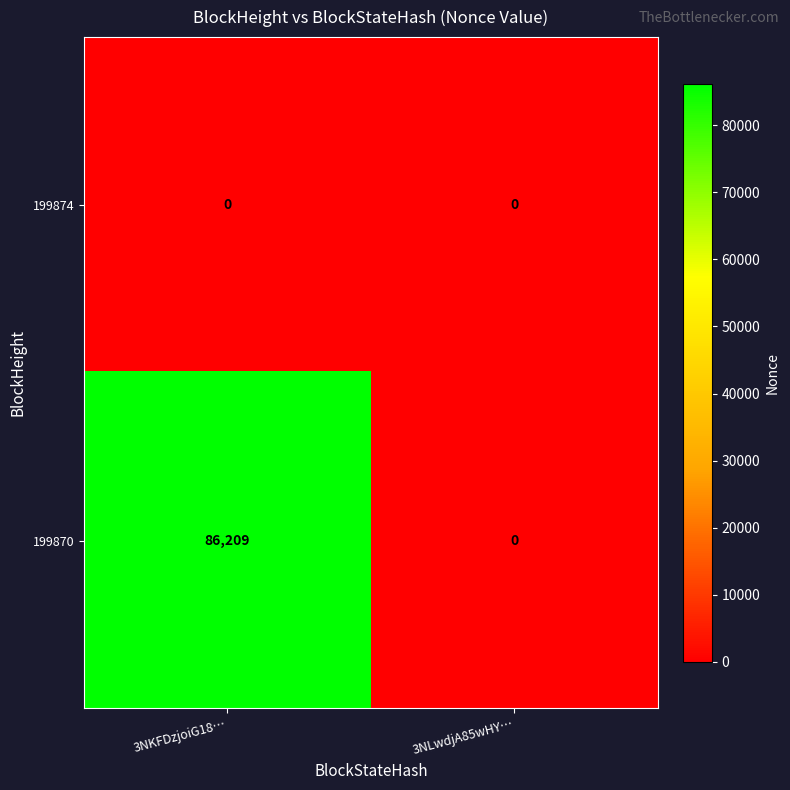

How many categories are shown in the chart?

2